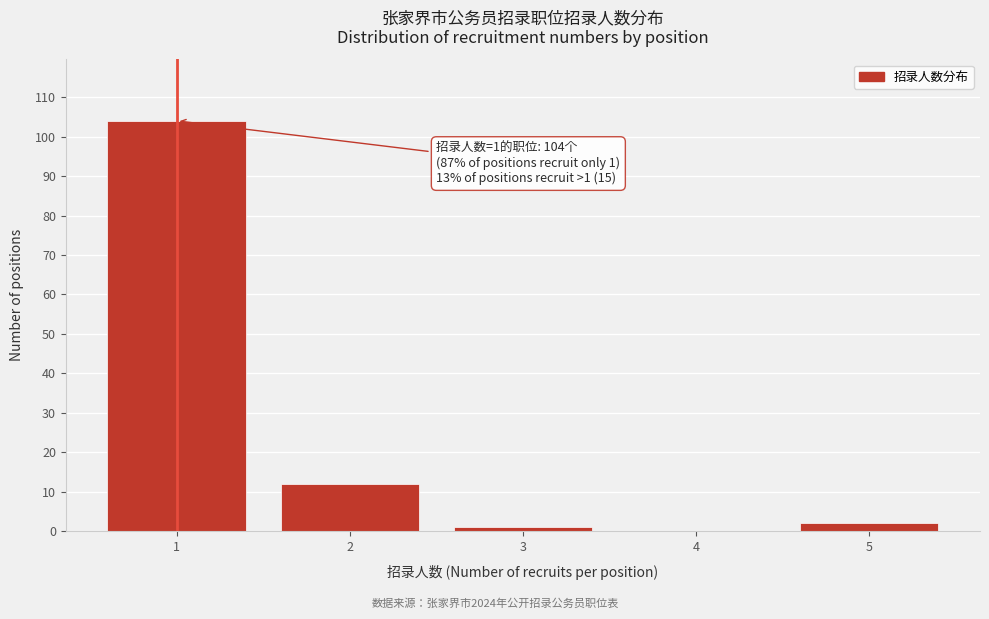

Reading right to left, extract all data points from this chart.

5=2	4=0	3=1	2=12	1=104